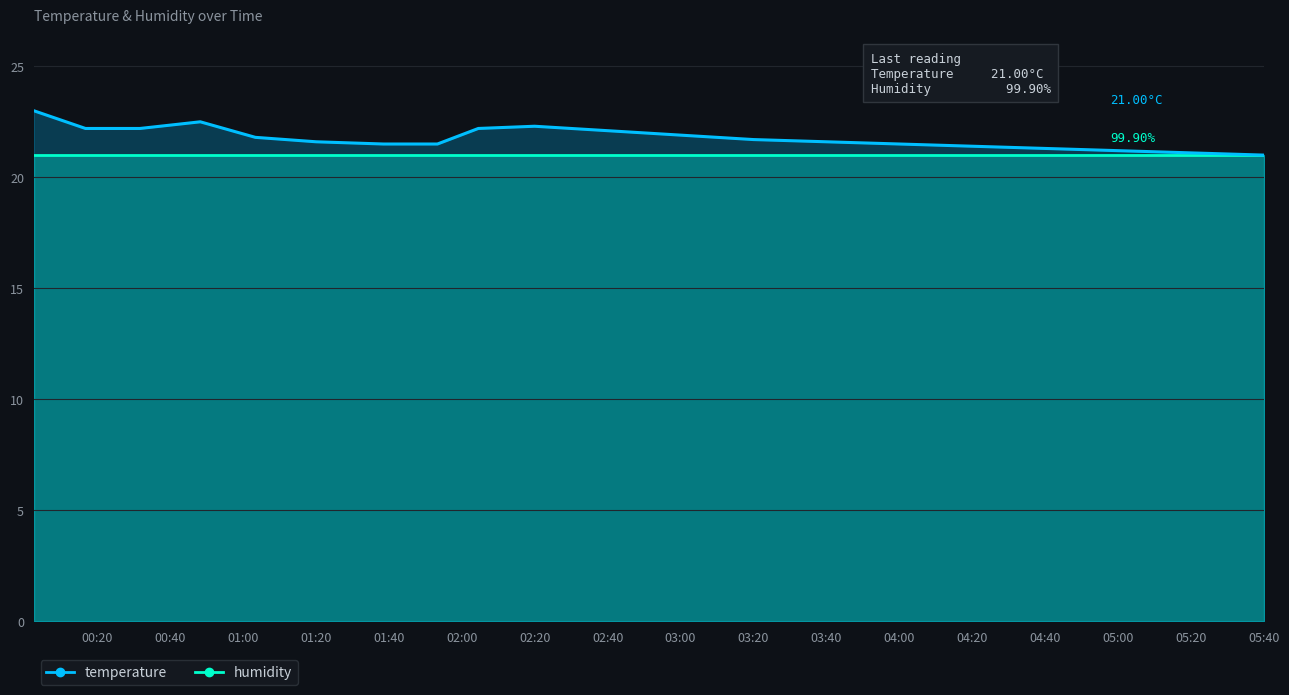

What position from the left is 02:20?

10